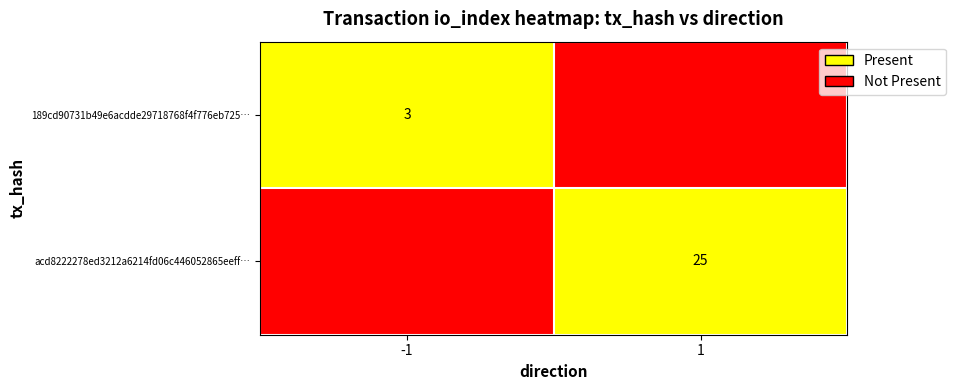

At how many categories does at least one series exceed 0?

2